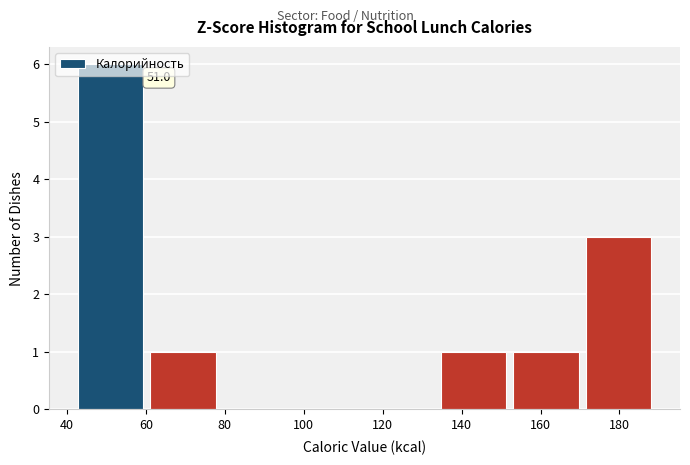

Which range on the x-axis has the tallest bar?

41.8 to 60.2